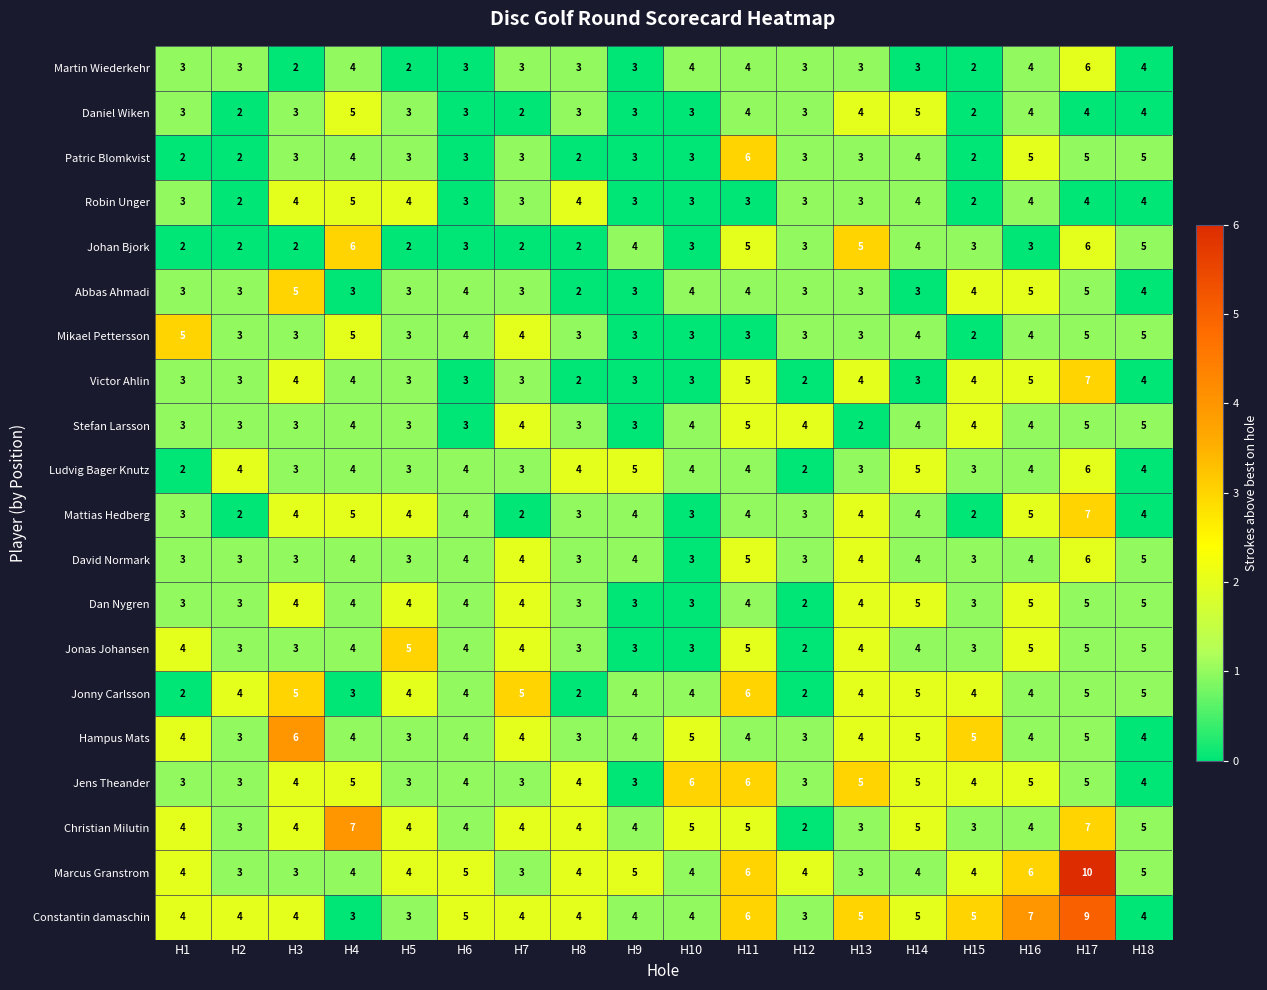

What is the difference between the second highest and minimum values in the Mikael Pettersson series?

3